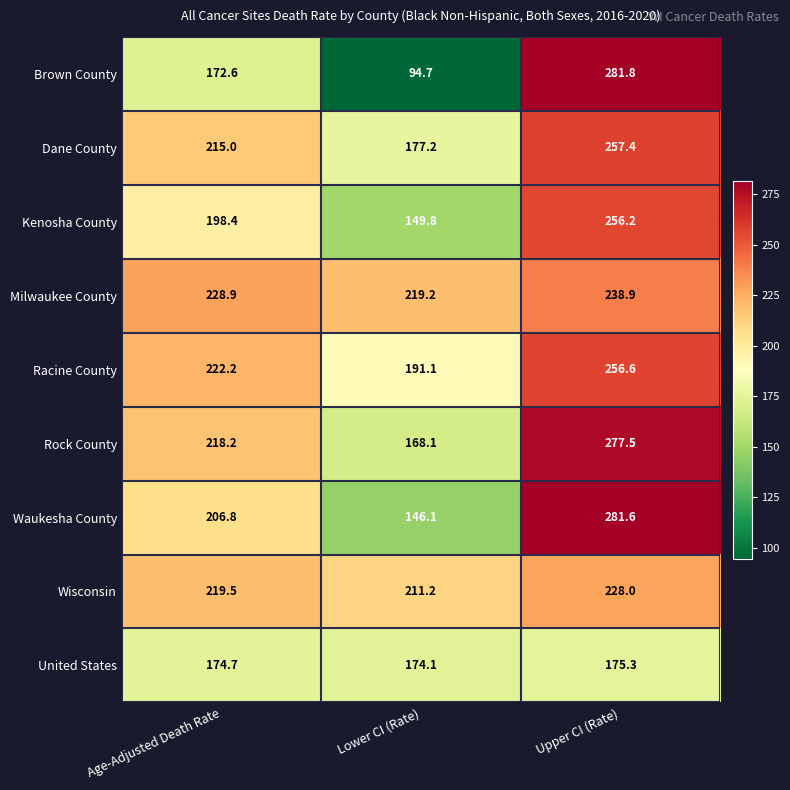

Which series has the widest spread of values?

Brown County